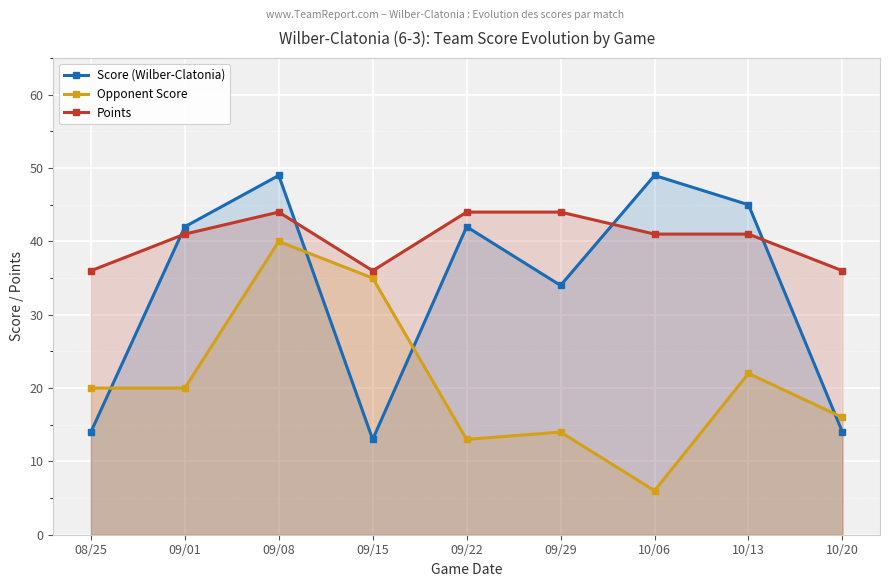

What is the average value of the Points series?

40